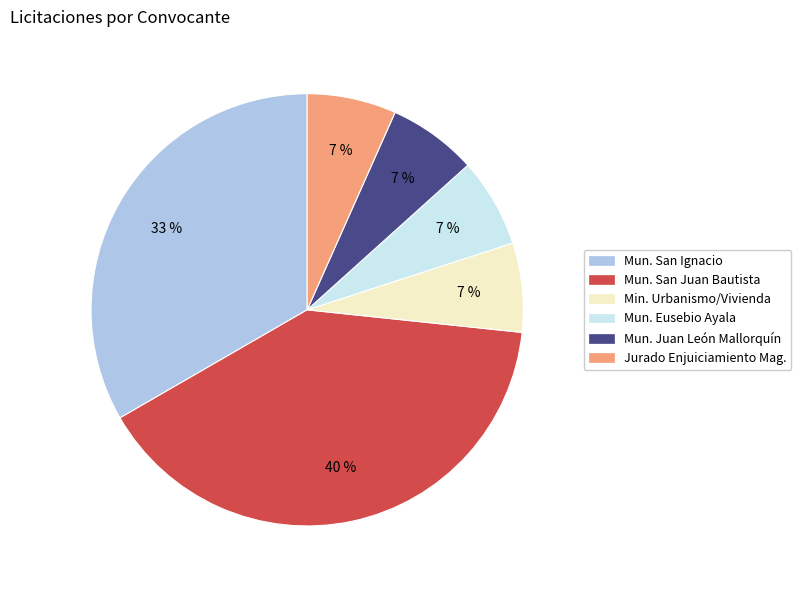

The Mun. Juan León Mallorquín slice represents 7% of the pie. True or false?

True